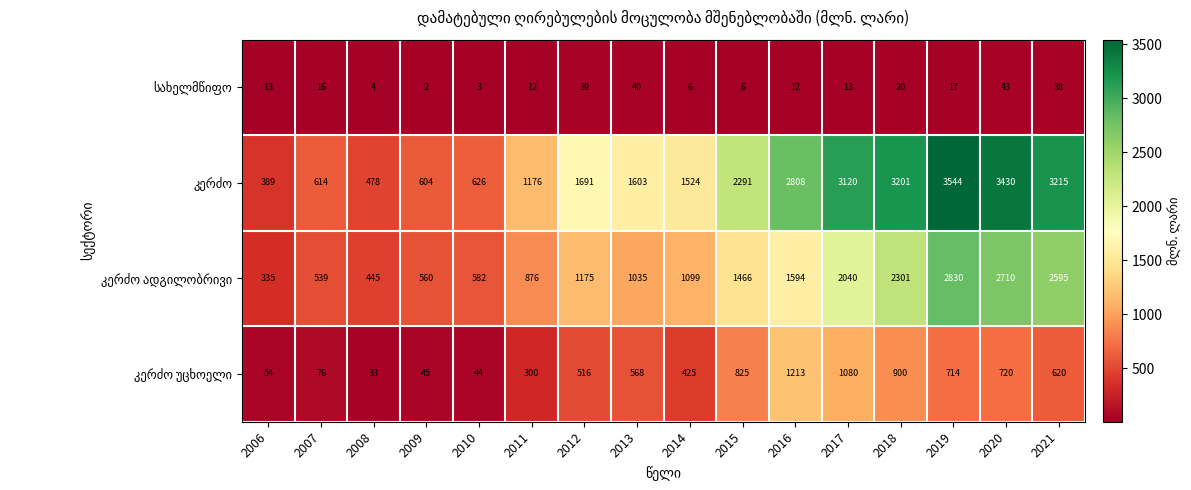

What is the spread (max minus min) of values at 2015?

2285